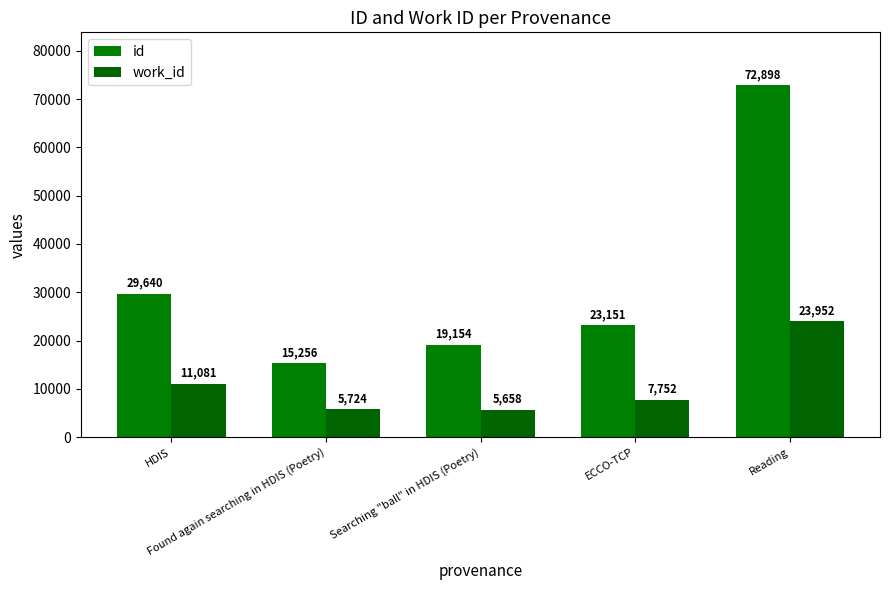

What is the label of the 1st bar from the right?

Reading